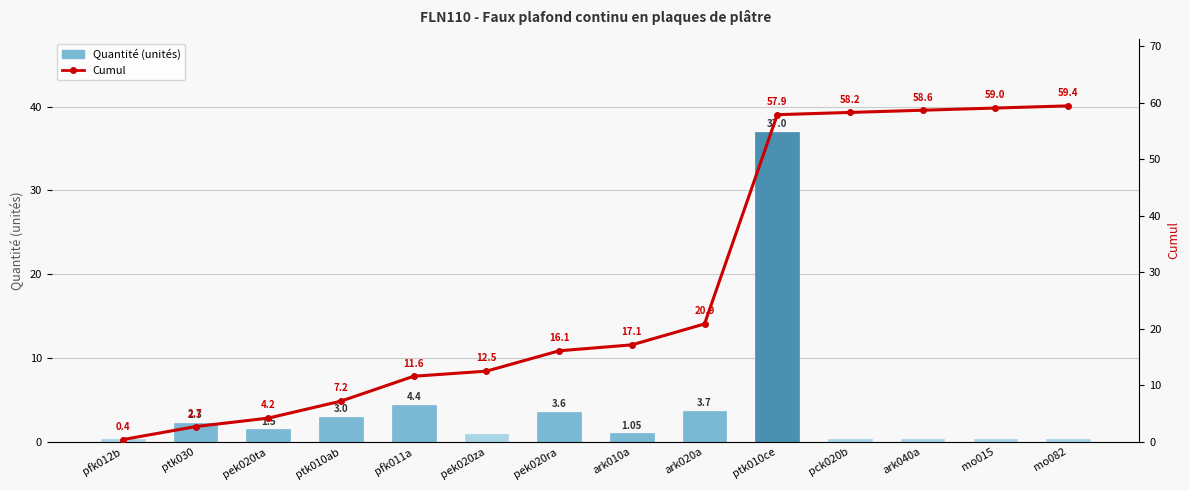

Reading left to right, transcribe all the data shown in this chart.

Quantité (unités): 0.4	2.3	1.5	3.0	4.4	0.9	3.6	1.1	3.7	37.0	0.4	0.4	0.4	0.4
Cumul: 0.4	2.7	4.2	7.2	11.6	12.5	16.1	17.1	20.9	57.9	58.2	58.6	59.0	59.4